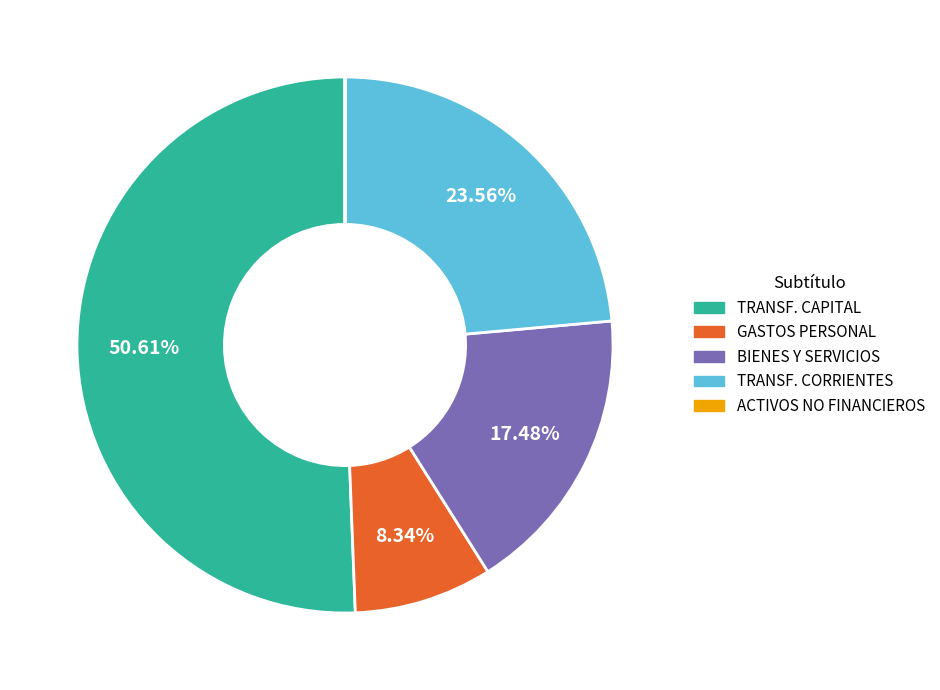

To the nearest percent, what is the difference between the largest and smallest slice percentages?

51%